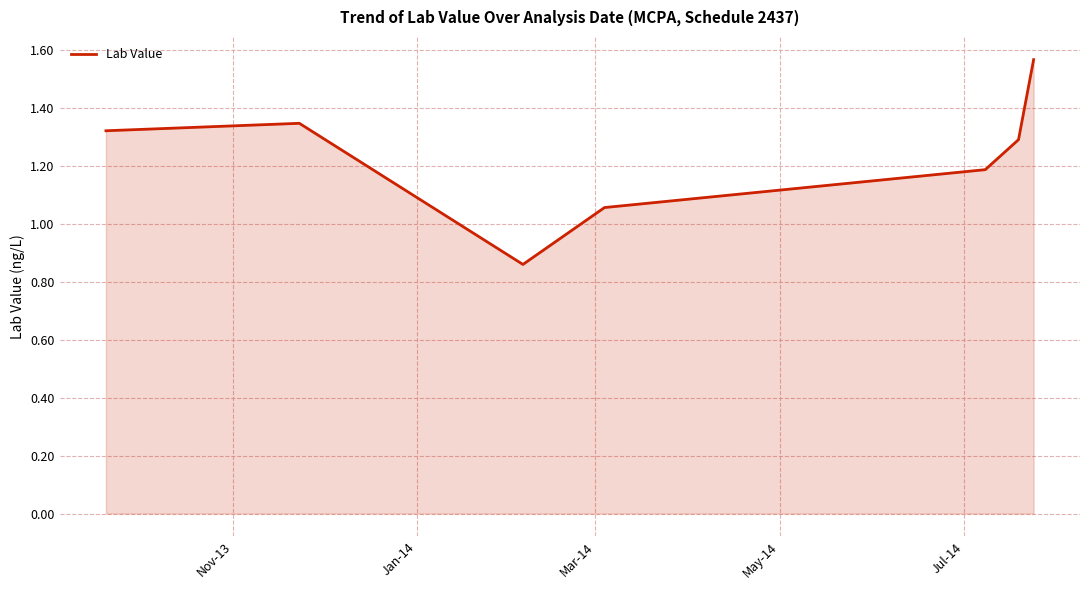

True or false: the data has more than 2 interior local peaks.

False